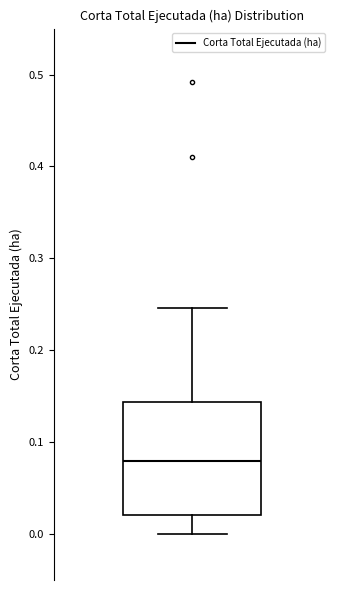

Transcribe this box plot: give where the median line is, the range the box spans, and where the two whiskers end, as read against the y-axis. The values are not printed on the chart, so give them approximately, as read against the axis.

median 0.08, box 0.02 to 0.14, whiskers 0.00 to 0.25